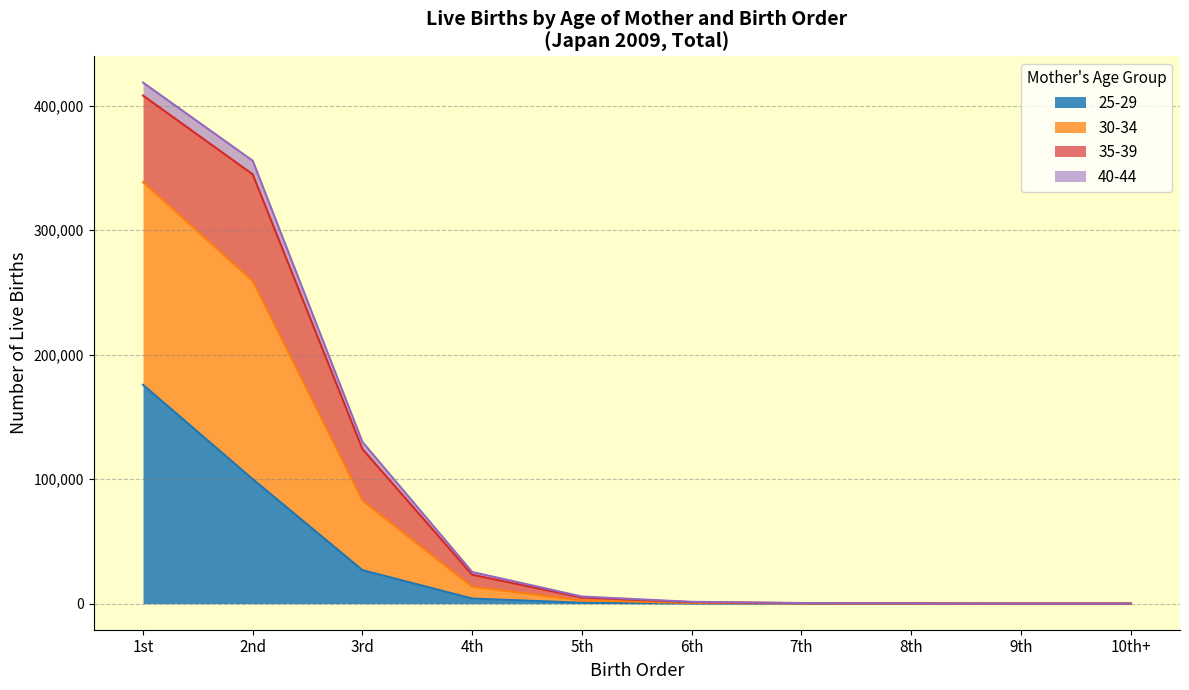

How many lines are shown in the chart?

4